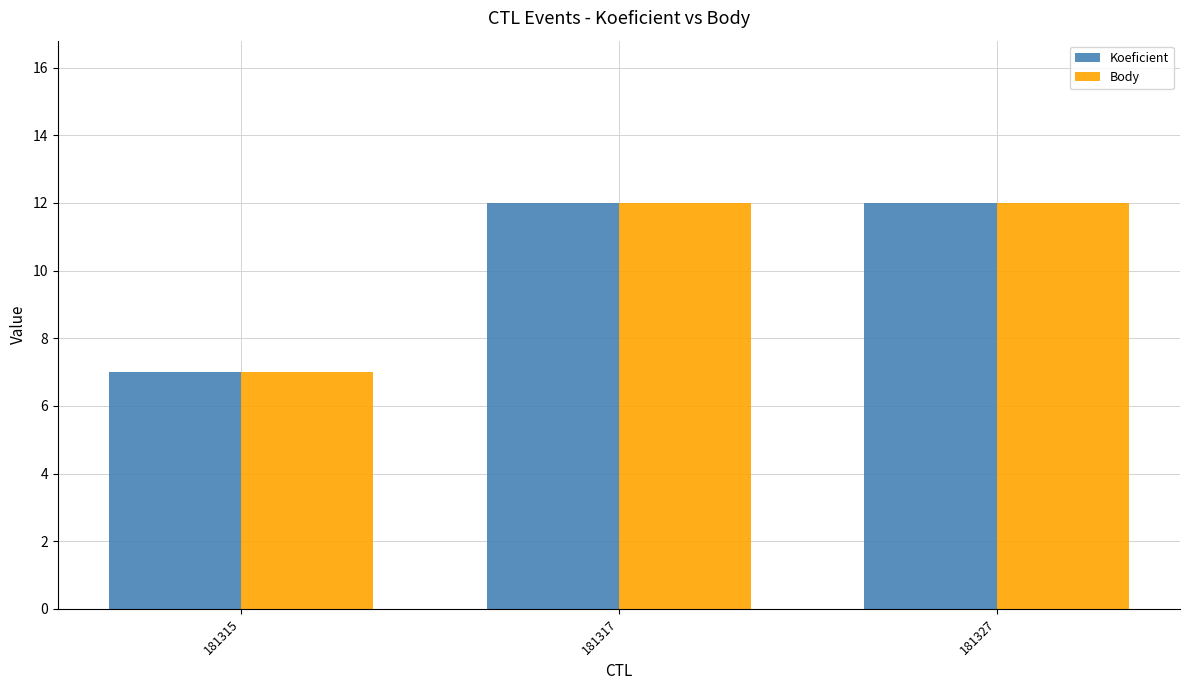

At how many categories does at least one series exceed 8?

2